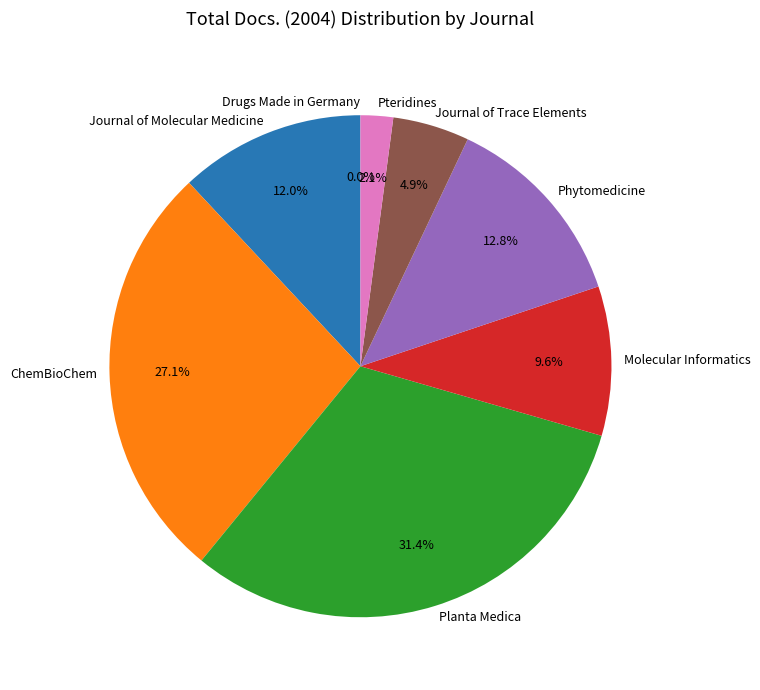

What percentage is the Pteridines slice, to the nearest percent?

2%